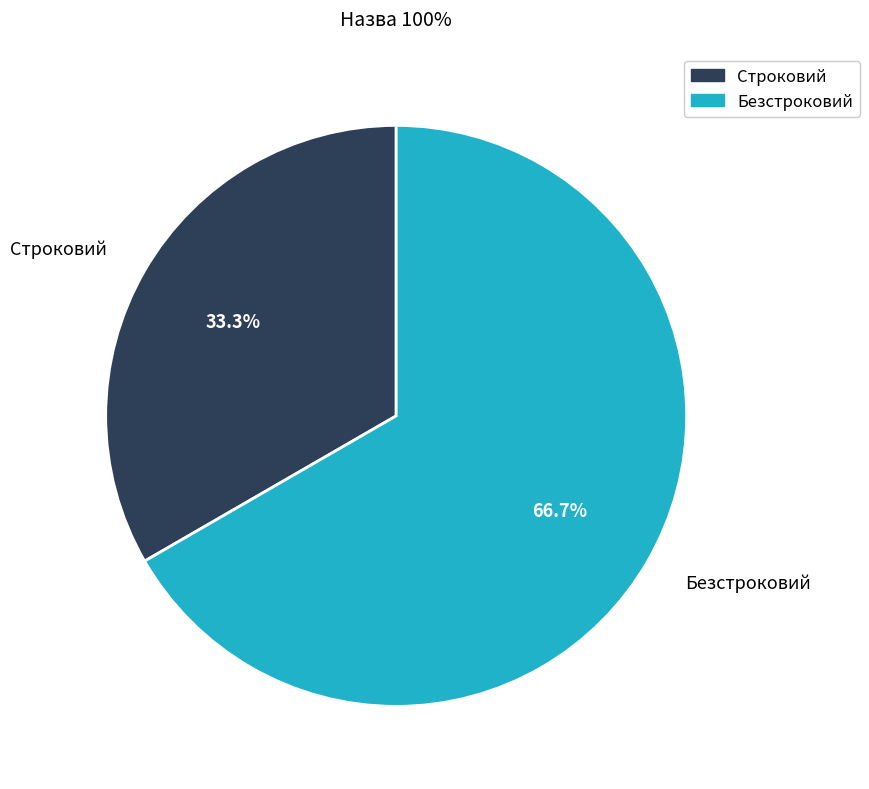

What is the ratio of the value at Безстроковий to the value at Строковий?

2.0